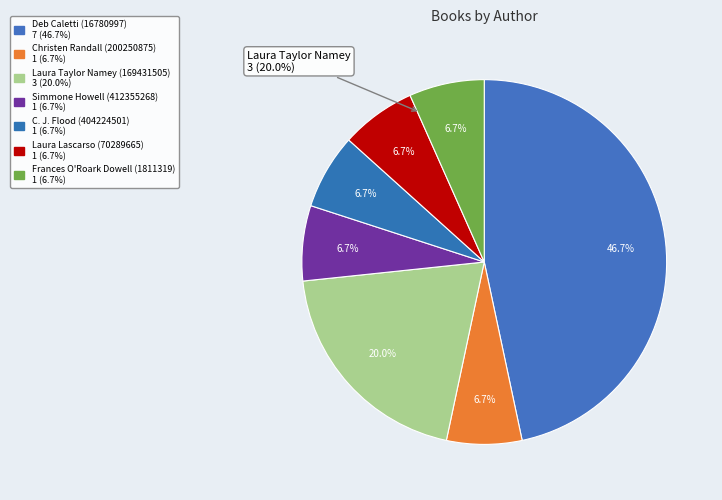

Rank the categories by value from lowest to highest.

Christen Randall (200250875), Simmone Howell (412355268), C. J. Flood (404224501), Laura Lascarso (70289665), Frances O'Roark Dowell (1811319), Laura Taylor Namey (169431505), Deb Caletti (16780997)